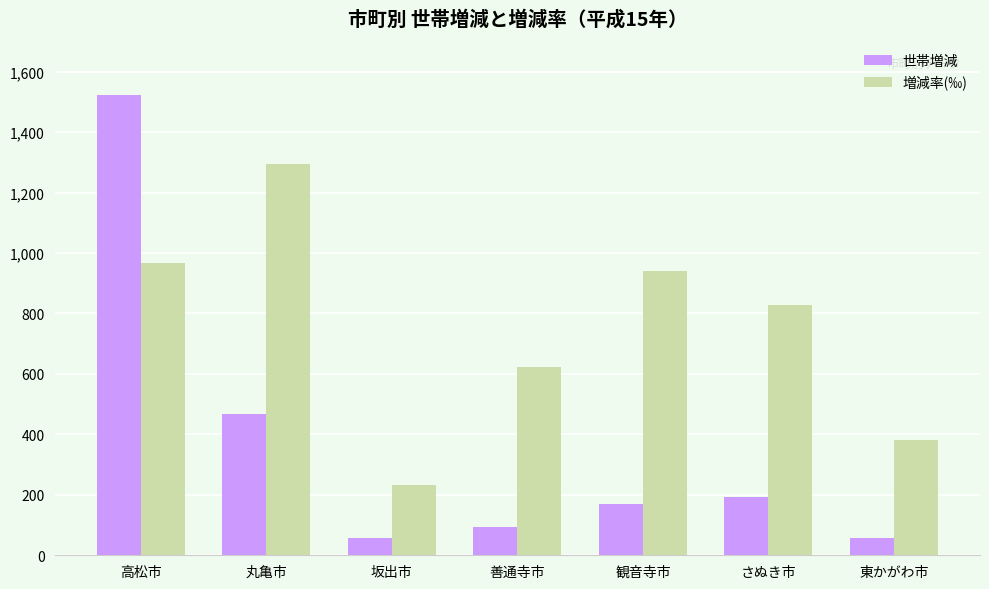

What is the label of the 7th bar from the right?

高松市